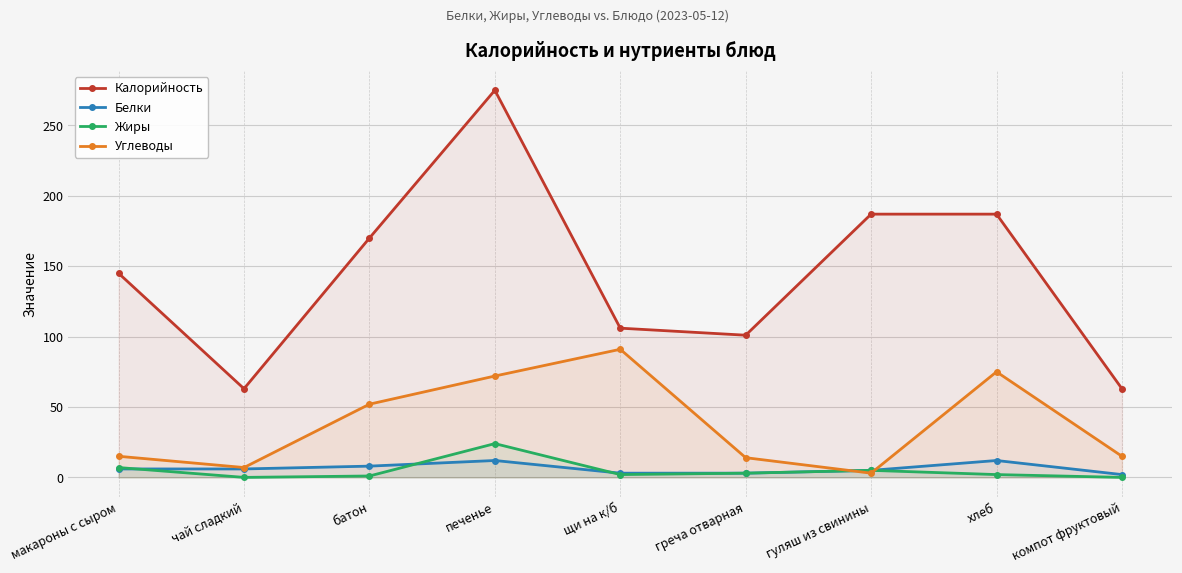

Which series has the widest spread of values?

Калорийность